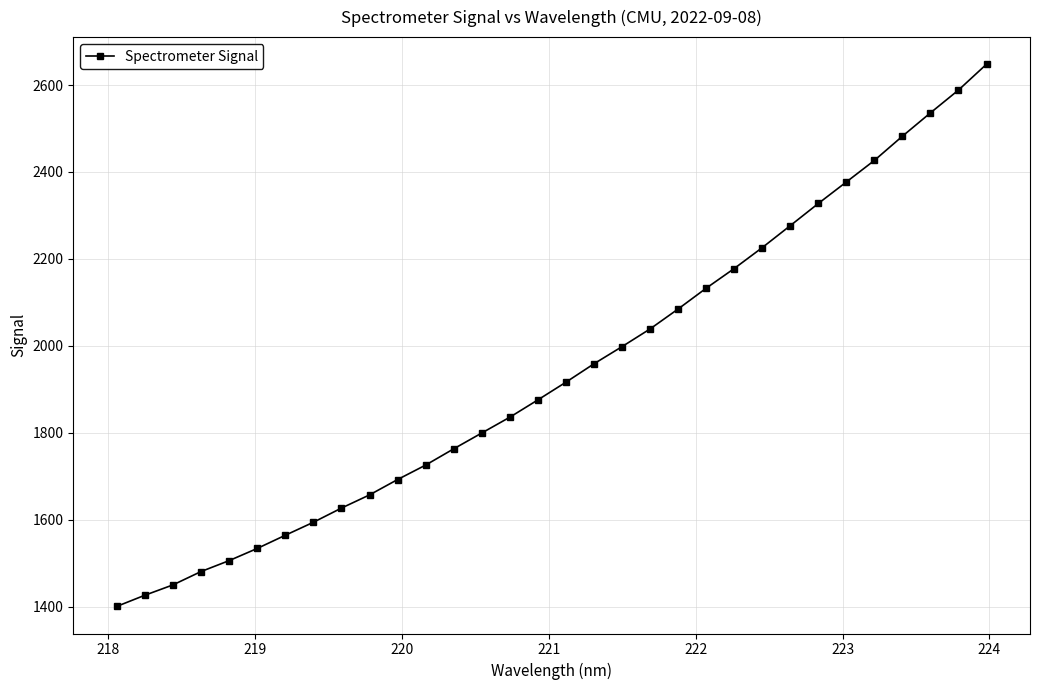

What is the sum of all values?

62127.1